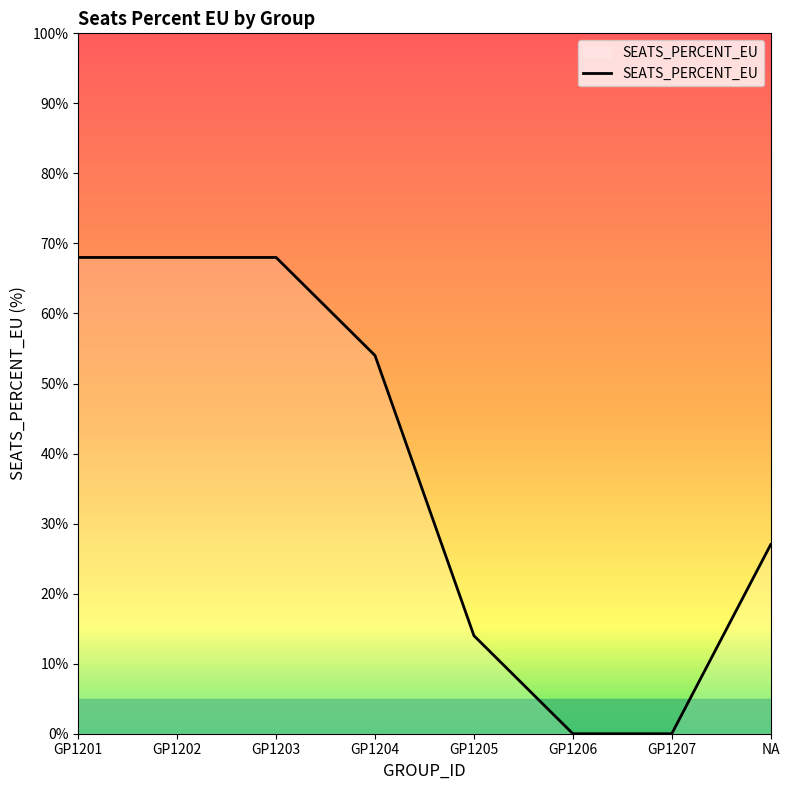

What is the sum of the values at GP1202 and GP1205?

0.8